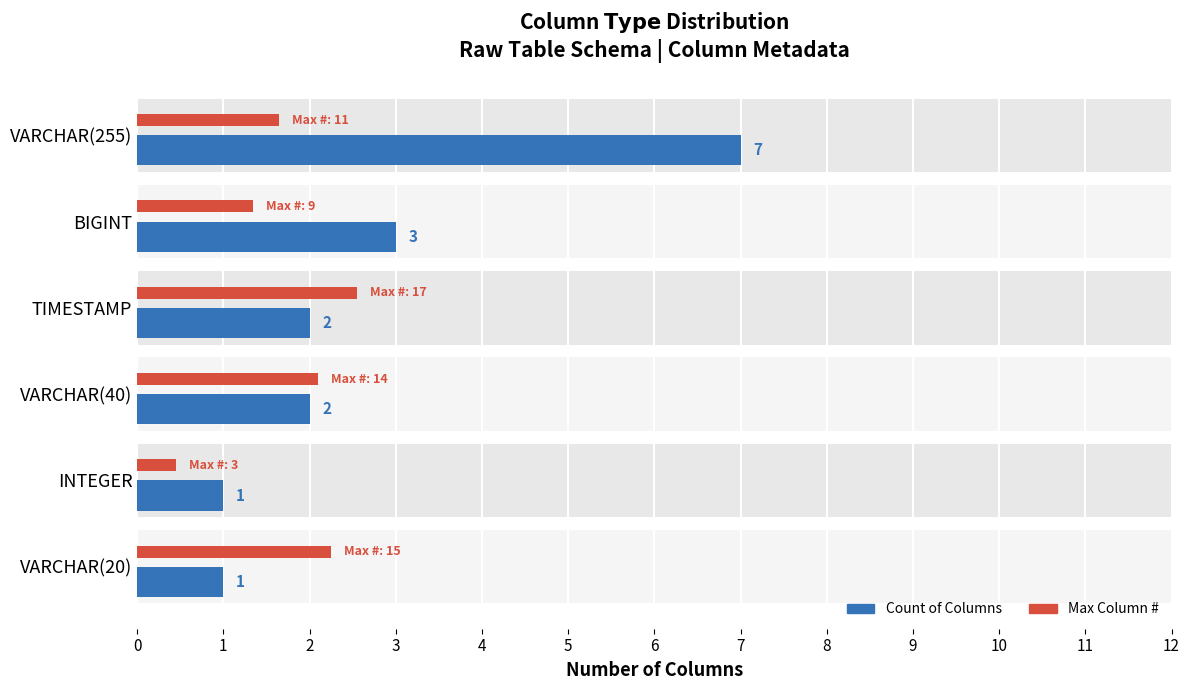

What is the difference between the maximum and minimum values in the Max Column # series?

2.1